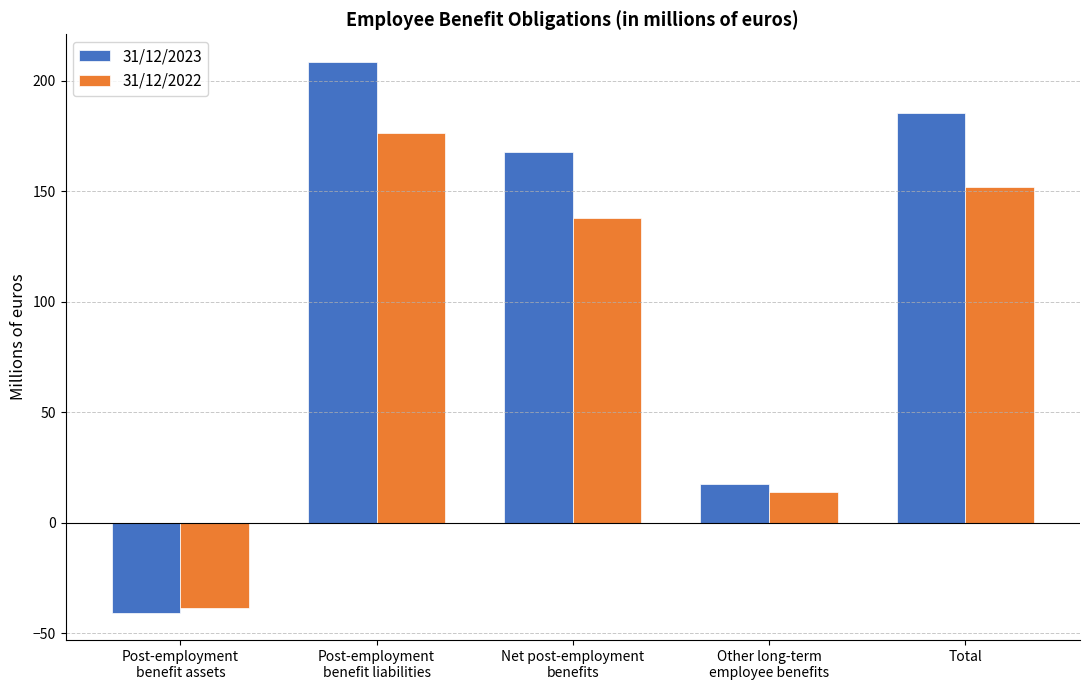

What is the label of the 5th bar from the left?

Total